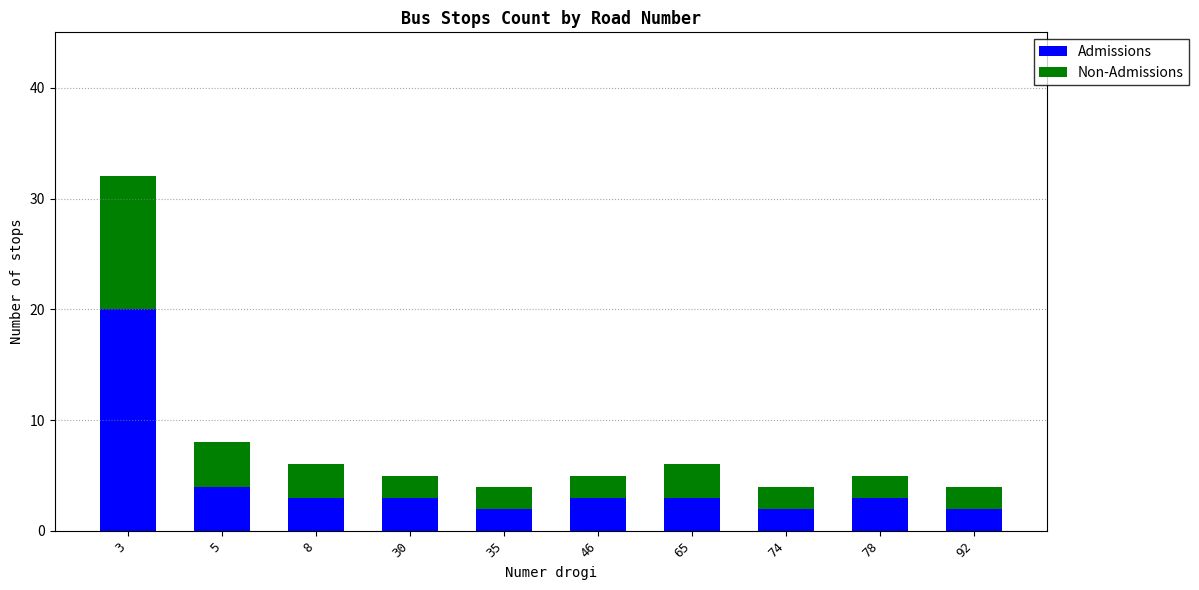

Count the number of data series in this chart.

2